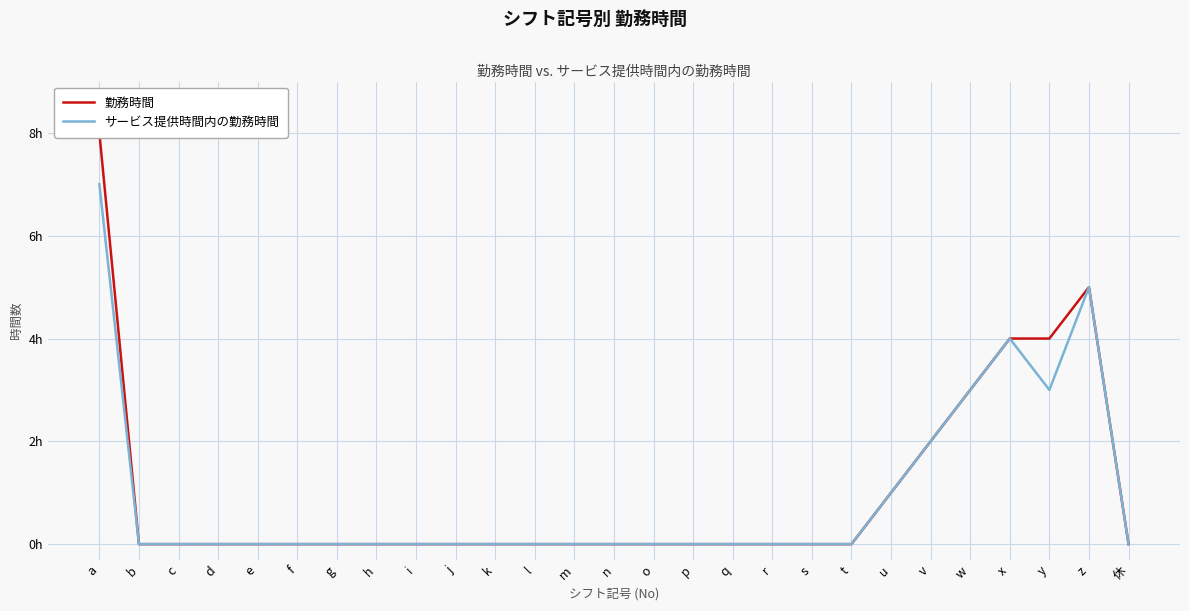

Reading left to right, extract all data points from this chart.

勤務時間: a=8	b=0	c=0	d=0	e=0	f=0	g=0	h=0	i=0	j=0	k=0	l=0	m=0	n=0	o=0	p=0	q=0	r=0	s=0	t=0	u=1	v=2	w=3	x=4	y=4	z=5	休=0
サービス提供時間内の勤務時間: a=7	b=0	c=0	d=0	e=0	f=0	g=0	h=0	i=0	j=0	k=0	l=0	m=0	n=0	o=0	p=0	q=0	r=0	s=0	t=0	u=1	v=2	w=3	x=4	y=3	z=5	休=0